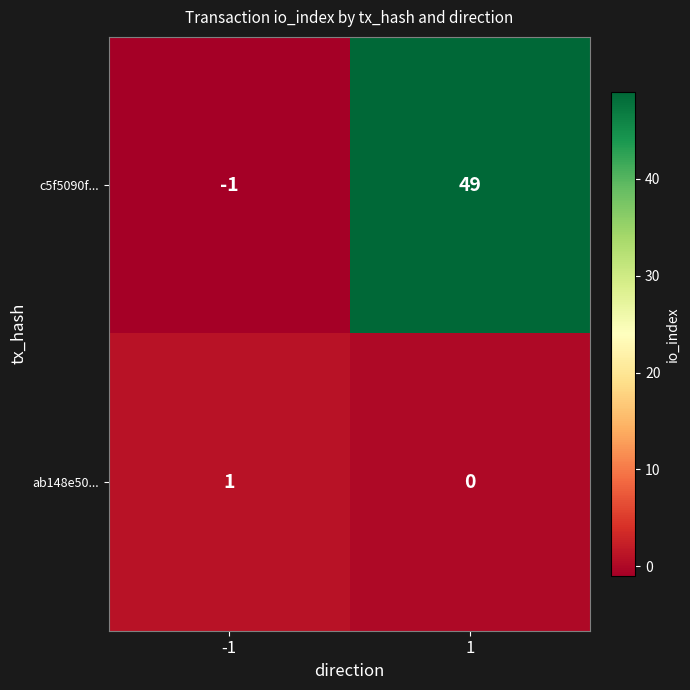

Reading right to left, extract all data points from this chart.

c5f5090f...: 49	-1
ab148e50...: 0	1